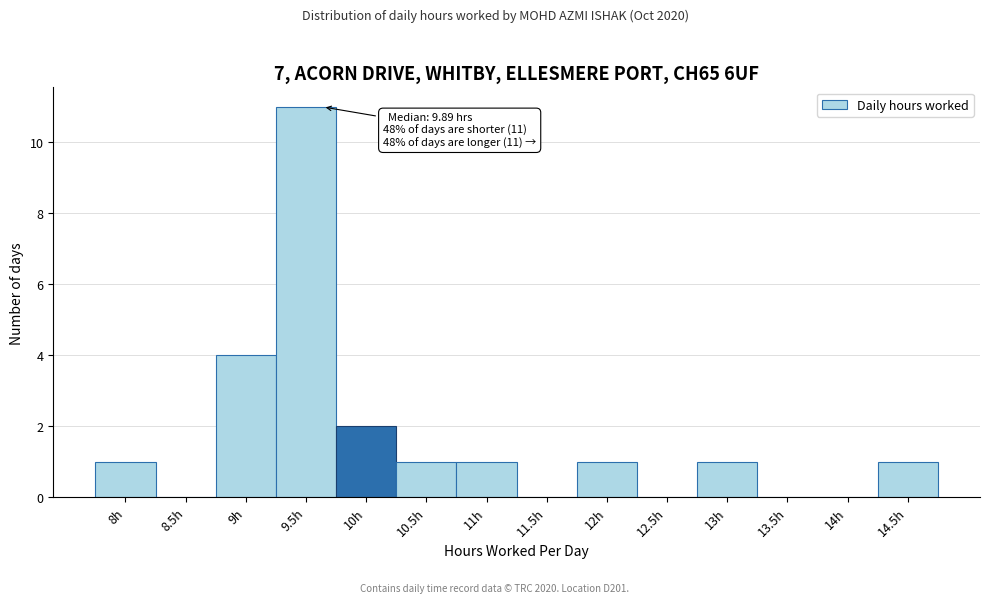

Reading left to right, what are all the values shown in this chart?

8h=1	8.5h=0	9h=4	9.5h=11	10h=2	10.5h=1	11h=1	11.5h=0	12h=1	12.5h=0	13h=1	13.5h=0	14h=0	14.5h=1